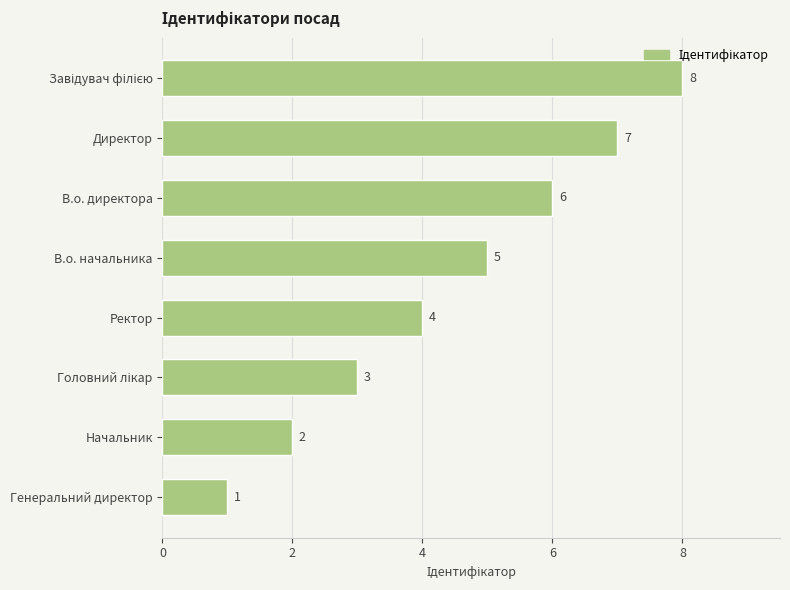

What is the ratio of the value at Начальник to the value at В.о. директора?

0.3